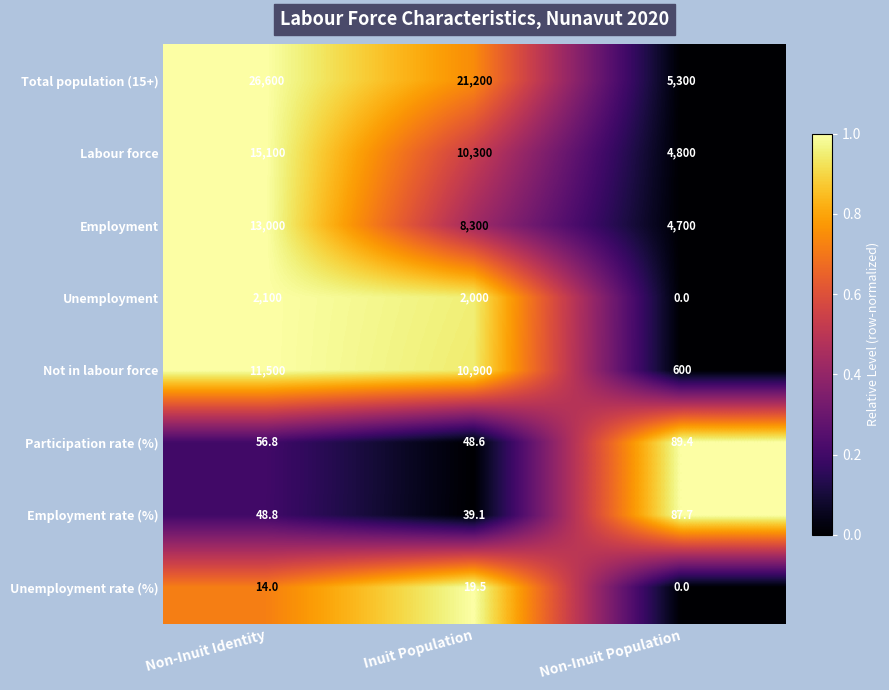

How many series are shown in this chart?

8